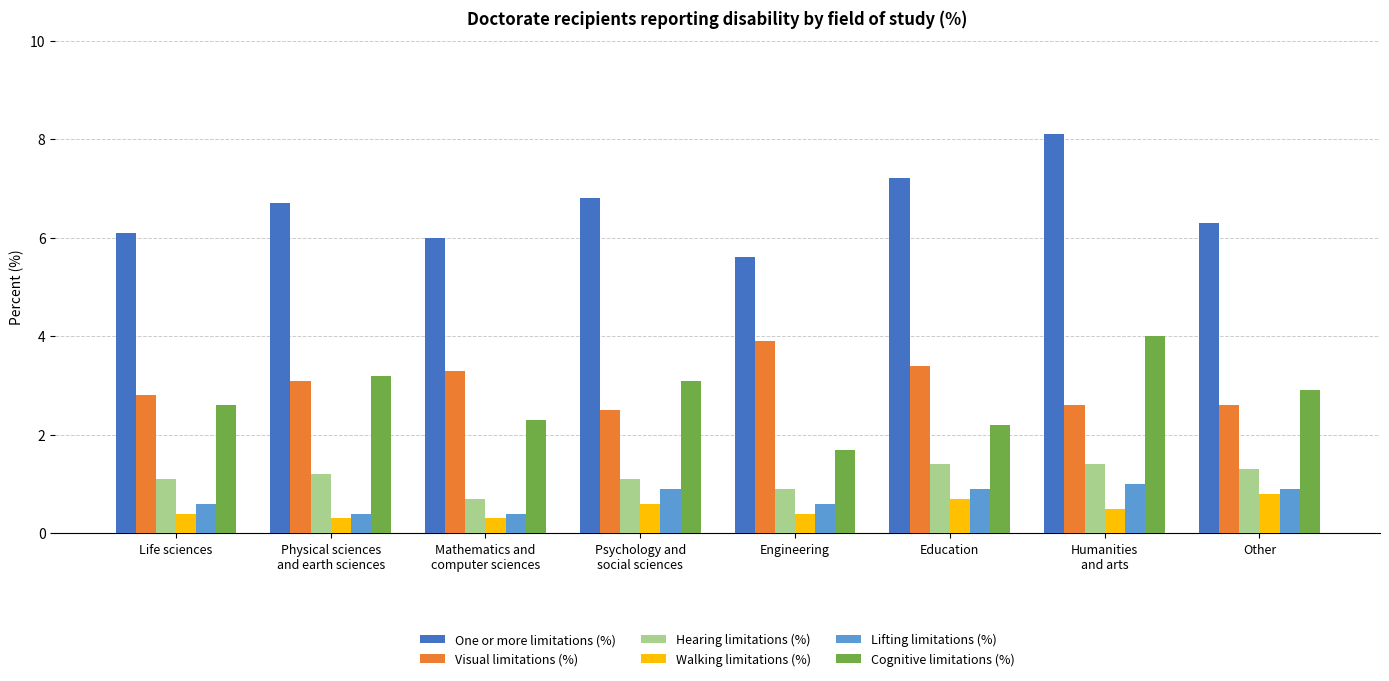

What are all the series names shown in the legend?

One or more limitations (%), Visual limitations (%), Hearing limitations (%), Walking limitations (%), Lifting limitations (%), Cognitive limitations (%)